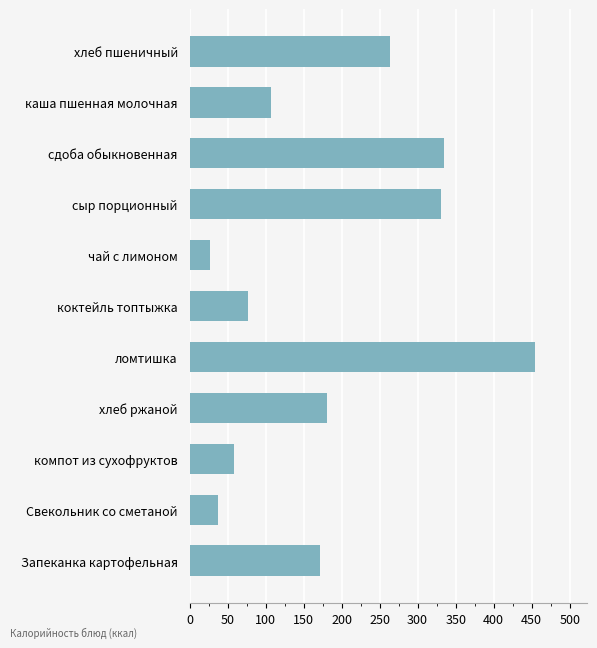

Approximately how many times larger is the value at Запеканка картофельная compared to хлеб ржаной?

0.9